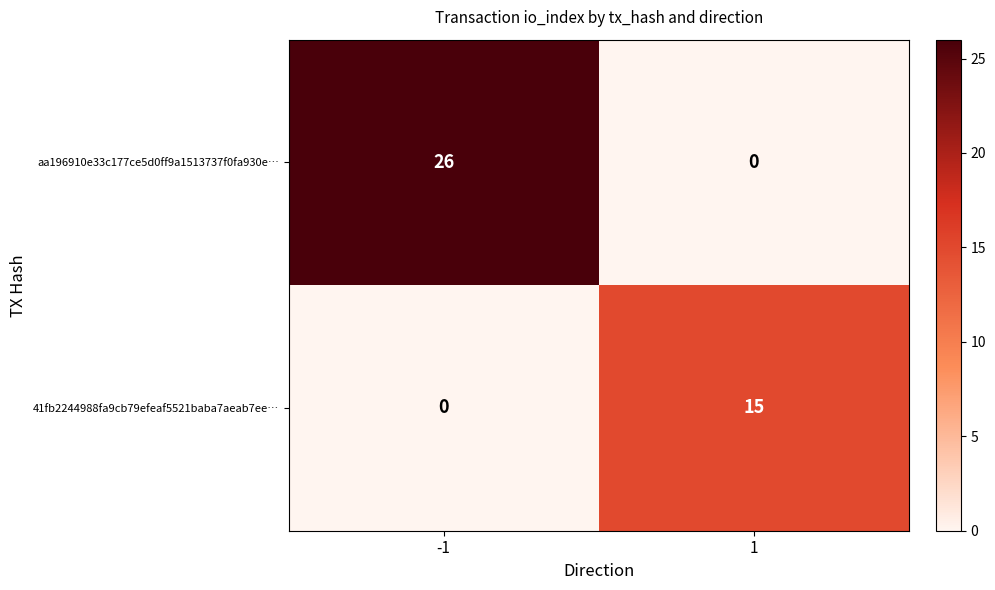

What is the average value of the 41fb2244988fa9cb79efeaf5521baba7aeab7ee… series?

8